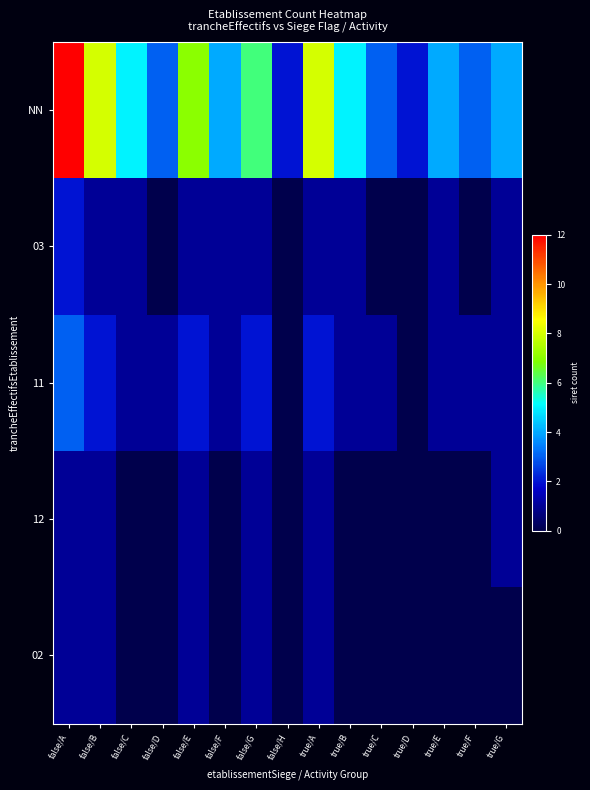

Reading left to right, extract all data points from this chart.

NN: false/A=12	false/B=8	false/C=5	false/D=3	false/E=7	false/F=4	false/G=6	false/H=2	true/A=8	true/B=5	true/C=3	true/D=2	true/E=4	true/F=3	true/G=4
03: false/A=2	false/B=1	false/C=1	false/D=0	false/E=1	false/F=1	false/G=1	false/H=0	true/A=1	true/B=1	true/C=0	true/D=0	true/E=1	true/F=0	true/G=1
11: false/A=3	false/B=2	false/C=1	false/D=1	false/E=2	false/F=1	false/G=2	false/H=0	true/A=2	true/B=1	true/C=1	true/D=0	true/E=1	true/F=1	true/G=1
12: false/A=1	false/B=1	false/C=0	false/D=0	false/E=1	false/F=0	false/G=1	false/H=0	true/A=1	true/B=0	true/C=0	true/D=0	true/E=0	true/F=0	true/G=1
02: false/A=1	false/B=1	false/C=0	false/D=0	false/E=1	false/F=0	false/G=1	false/H=0	true/A=1	true/B=0	true/C=0	true/D=0	true/E=0	true/F=0	true/G=0